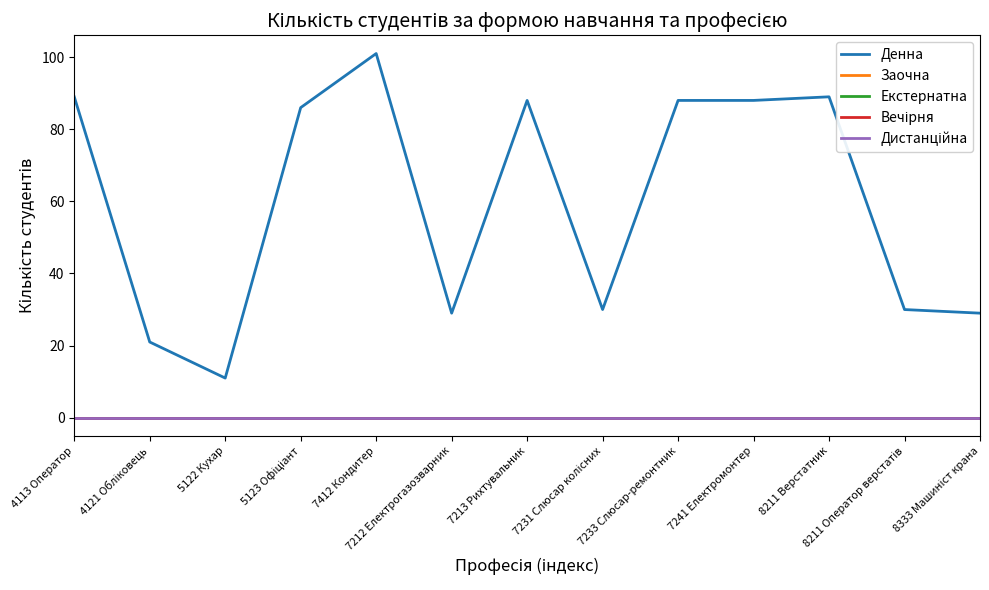

What is the difference between the maximum and second lowest values in the Денна series?

80